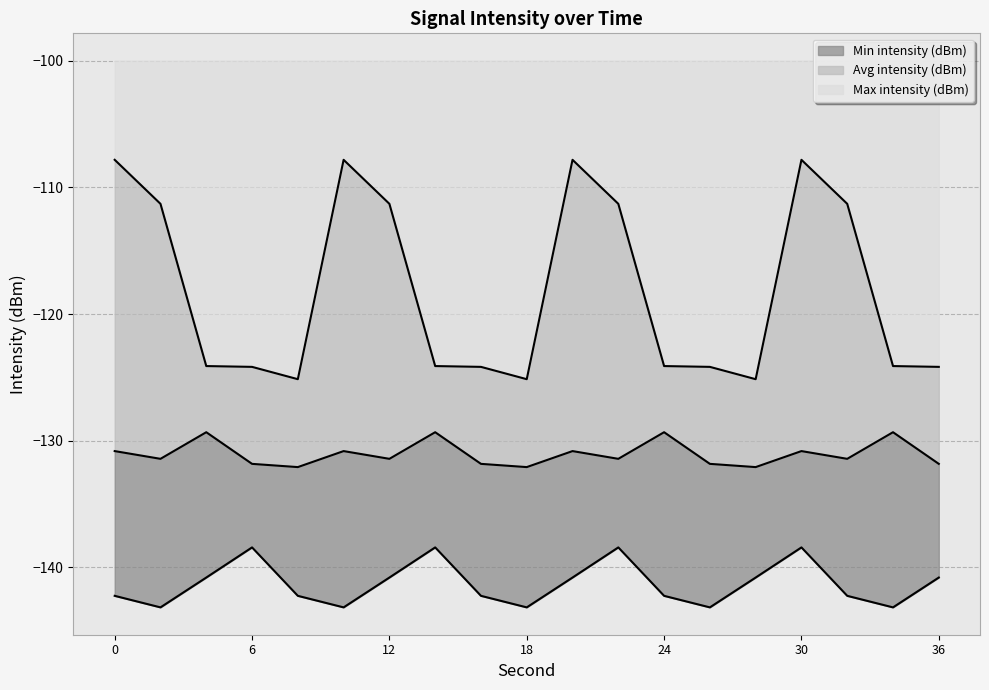

What is the value of the Min intensity (dBm) point at the 8th from the left?

-138.4